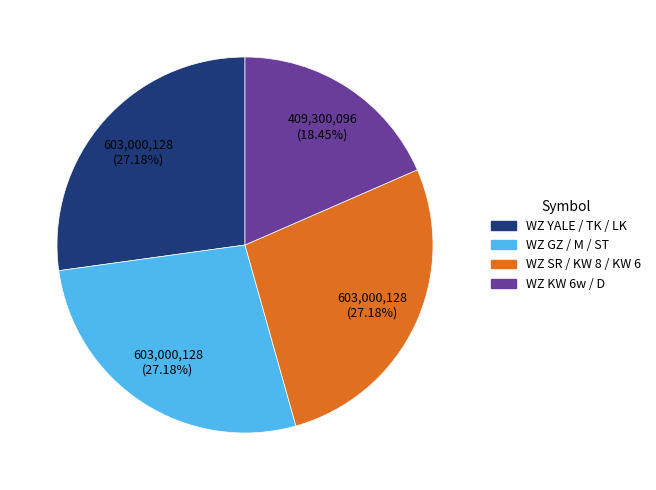

Does any single category account for the majority?

No